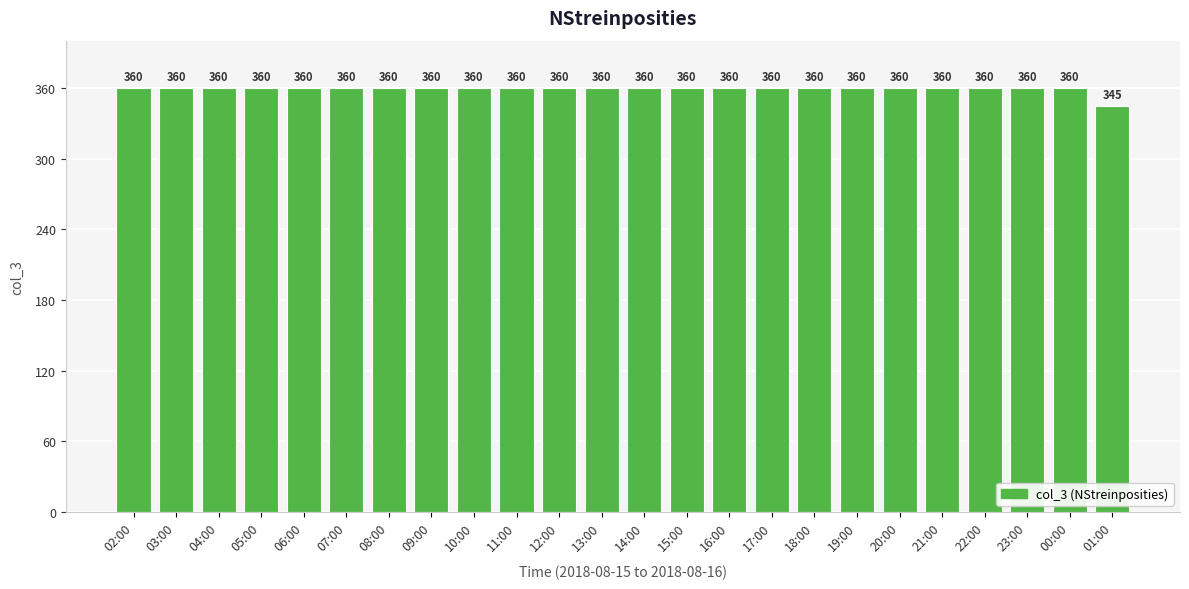

How many bars are there in total?

24